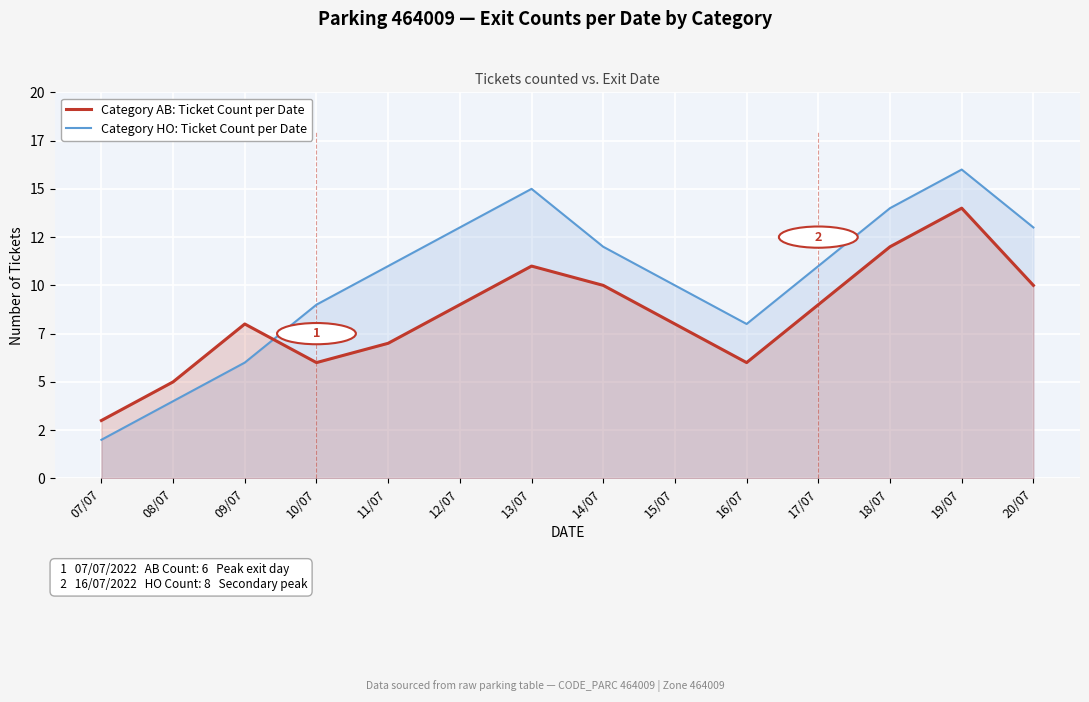

How many lines are shown in the chart?

2